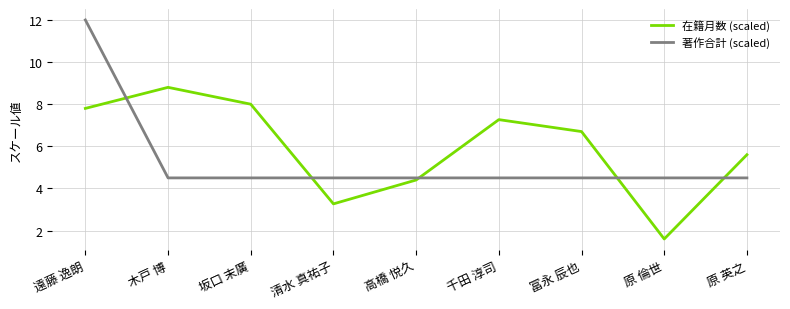

What is the difference between the maximum and minimum values in the 在籍月数 (scaled) series?

7.2